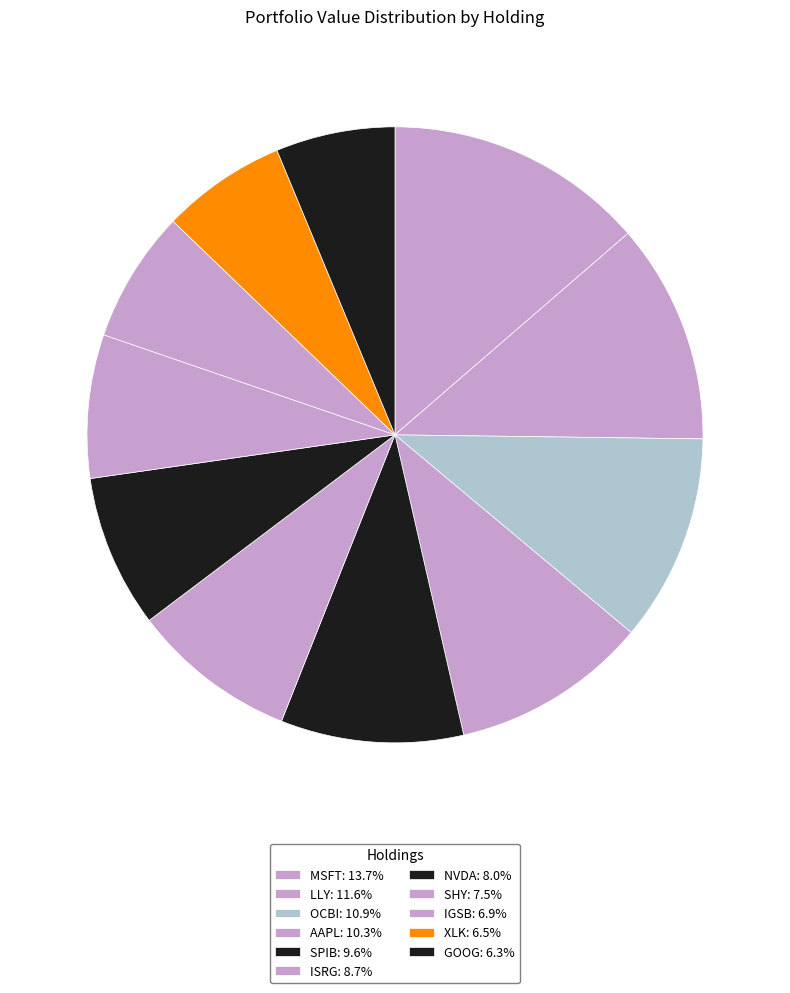

What is the smallest slice in the pie chart?

GOOG